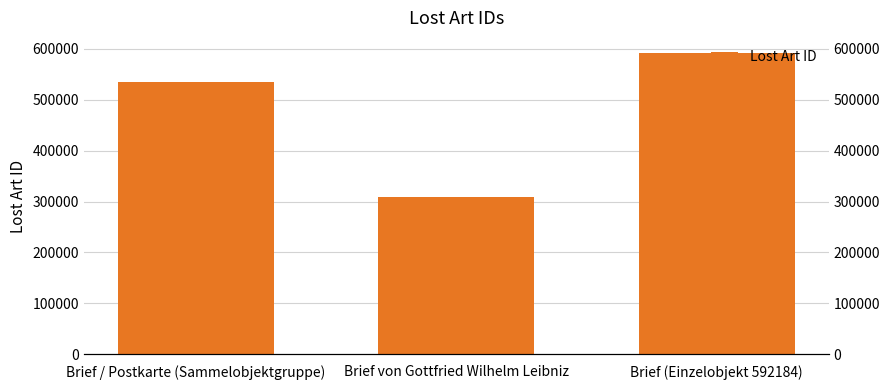

Reading left to right, extract all data points from this chart.

535747	307978	592184